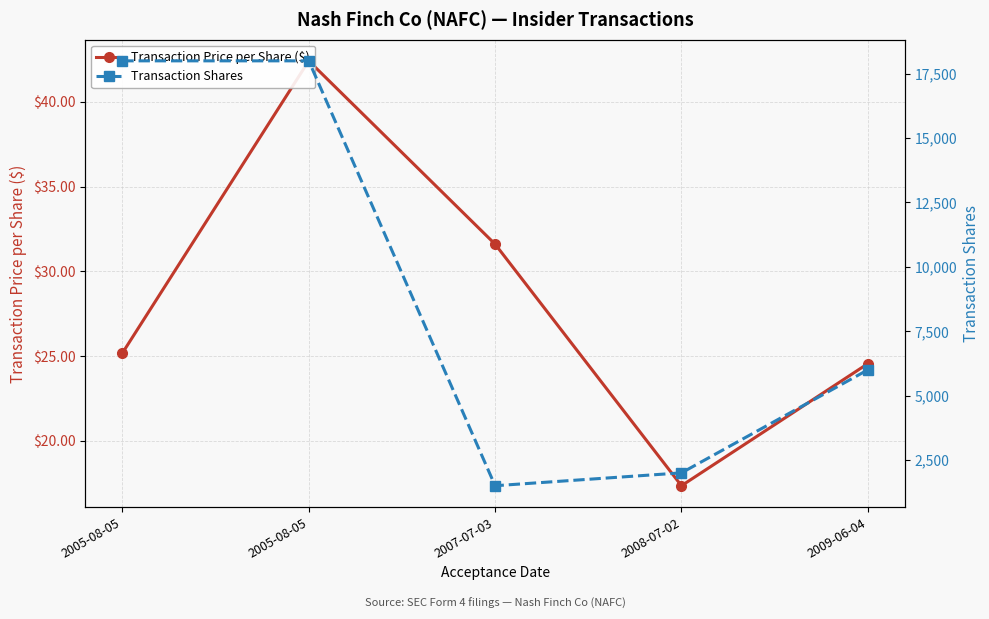

What is the label of the 5th point from the right?

2005-08-05